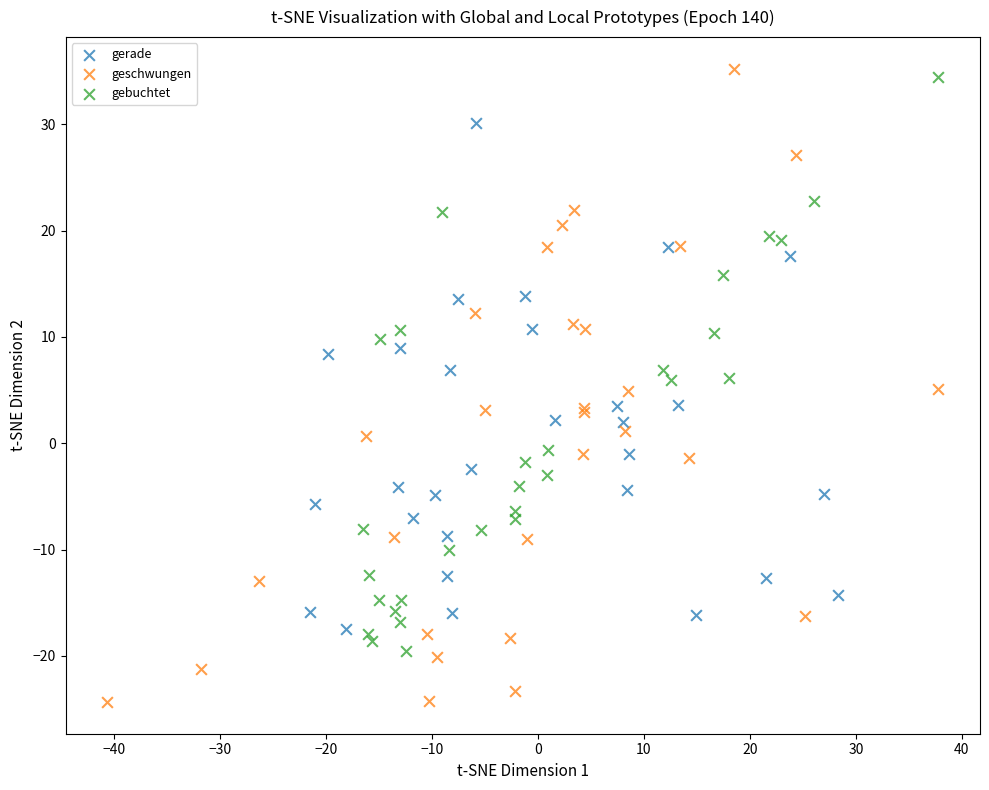

Which series has the largest Y range (max minus min)?

geschwungen